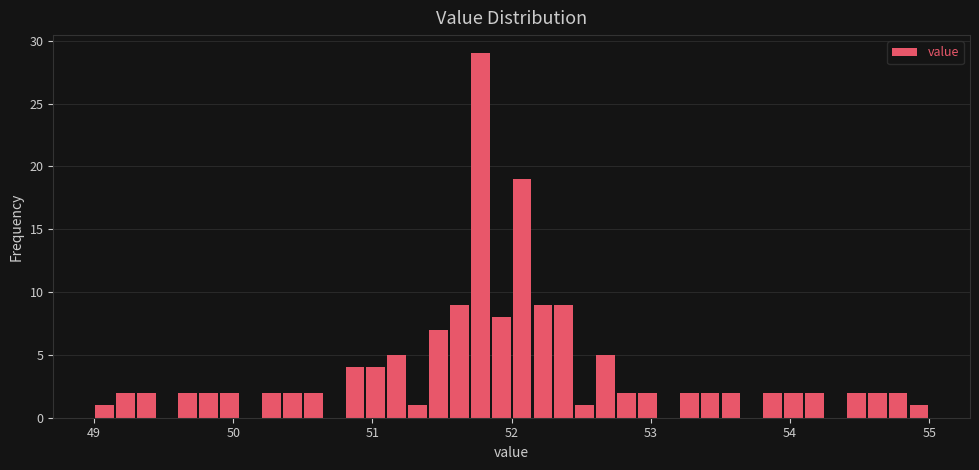

Around what value on the x-axis is the tallest bar? Give the approximate position of its centre, as read against the axis.

51.8